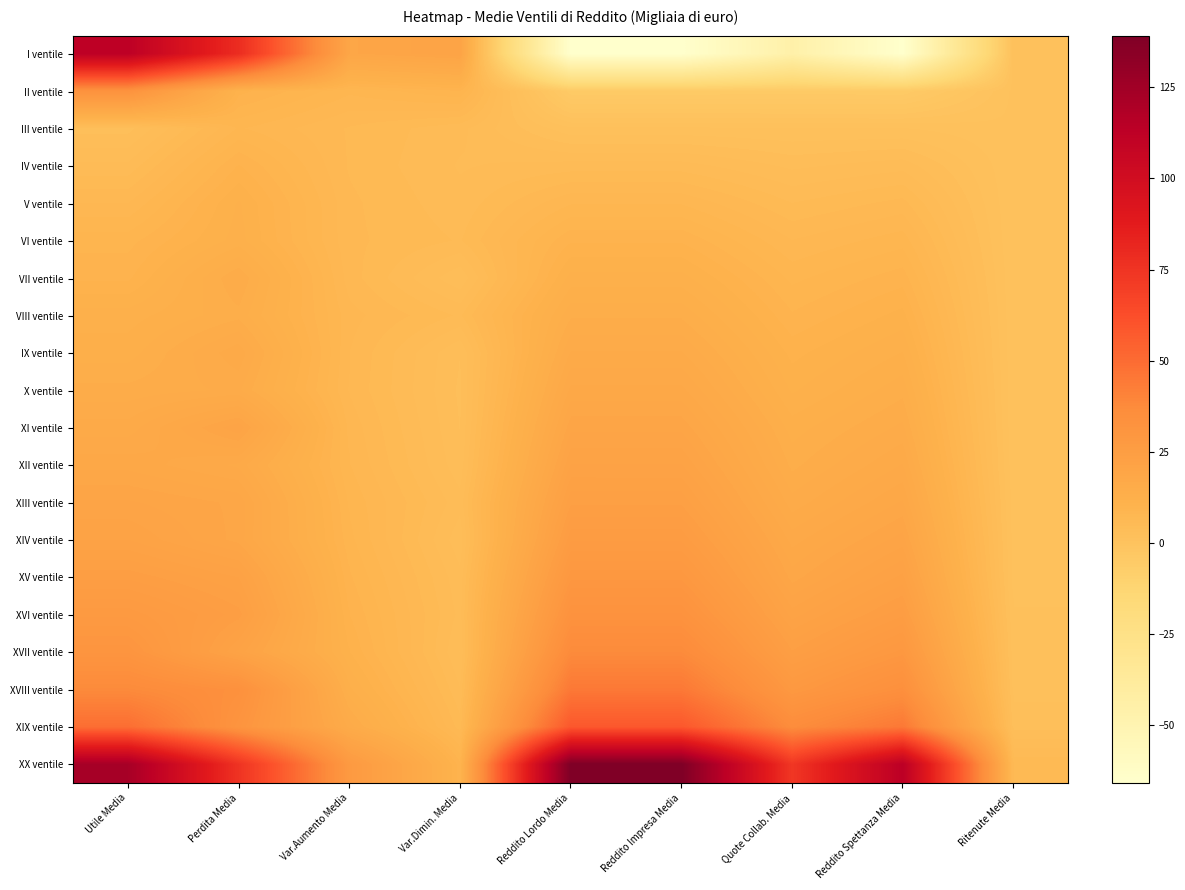

At which category is the sum across all series the highest?

Utile Media